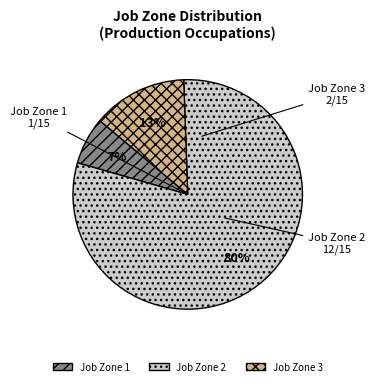

Is there any slice that represents more than half of the pie?

Yes